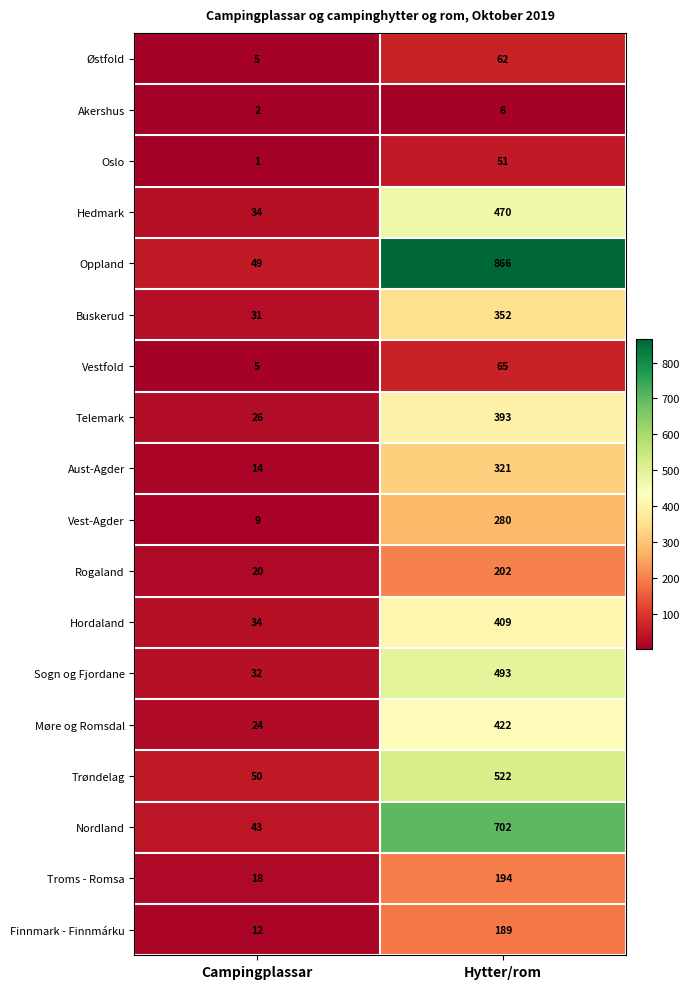

What is the minimum value shown in the chart?

1